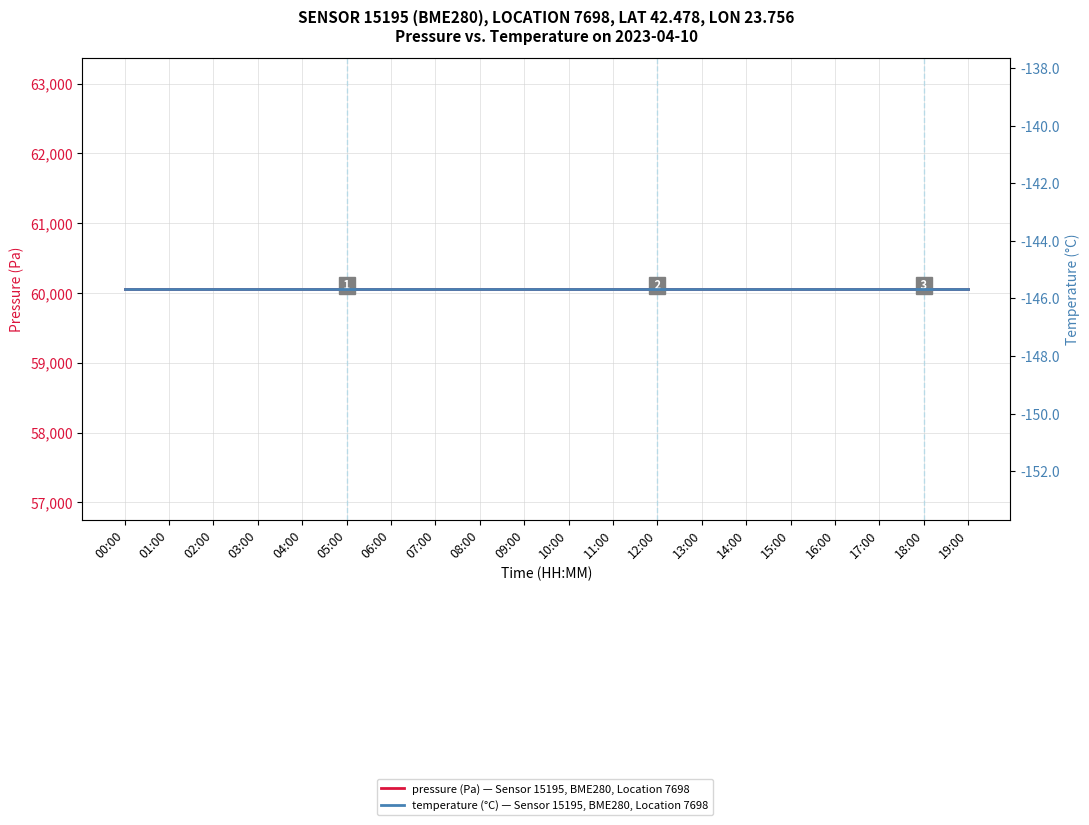

Reading left to right, transcribe all the data shown in this chart.

pressure (Pa) — Sensor 15195, BME280, Location 7698: 00:00=60057.7	01:00=60057.7	02:00=60057.7	03:00=60057.7	04:00=60057.7	05:00=60057.7	06:00=60057.7	07:00=60057.7	08:00=60057.7	09:00=60057.7	10:00=60057.7	11:00=60057.7	12:00=60057.7	13:00=60057.7	14:00=60057.7	15:00=60057.7	16:00=60057.7	17:00=60057.7	18:00=60057.7	19:00=60057.7
temperature (°C) — Sensor 15195, BME280, Location 7698: 00:00=-145.7	01:00=-145.7	02:00=-145.7	03:00=-145.7	04:00=-145.7	05:00=-145.7	06:00=-145.7	07:00=-145.7	08:00=-145.7	09:00=-145.7	10:00=-145.7	11:00=-145.7	12:00=-145.7	13:00=-145.7	14:00=-145.7	15:00=-145.7	16:00=-145.7	17:00=-145.7	18:00=-145.7	19:00=-145.7